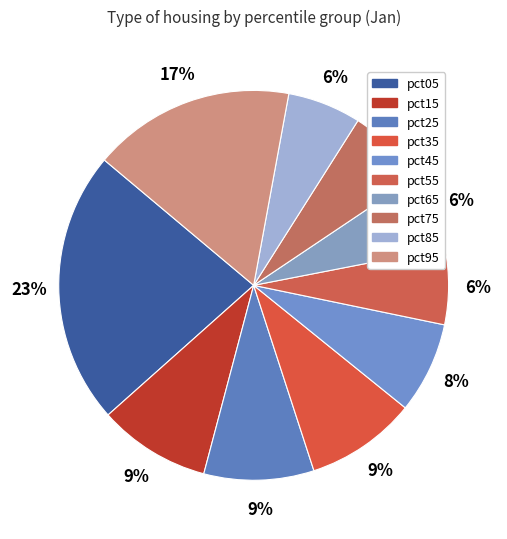

To the nearest percent, what percentage of the pie is pct35?

9%